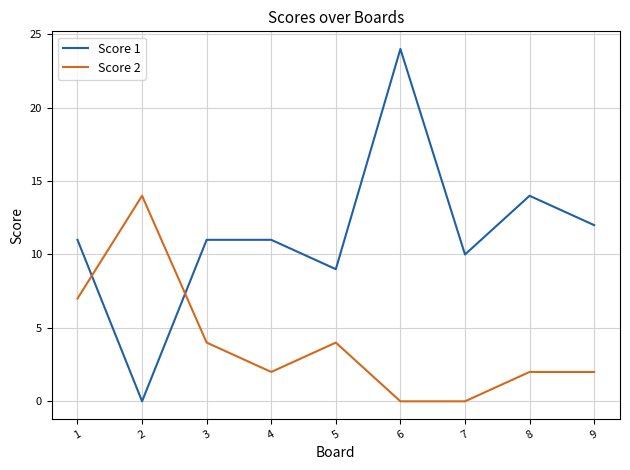

At which category is the sum across all series the highest?

6